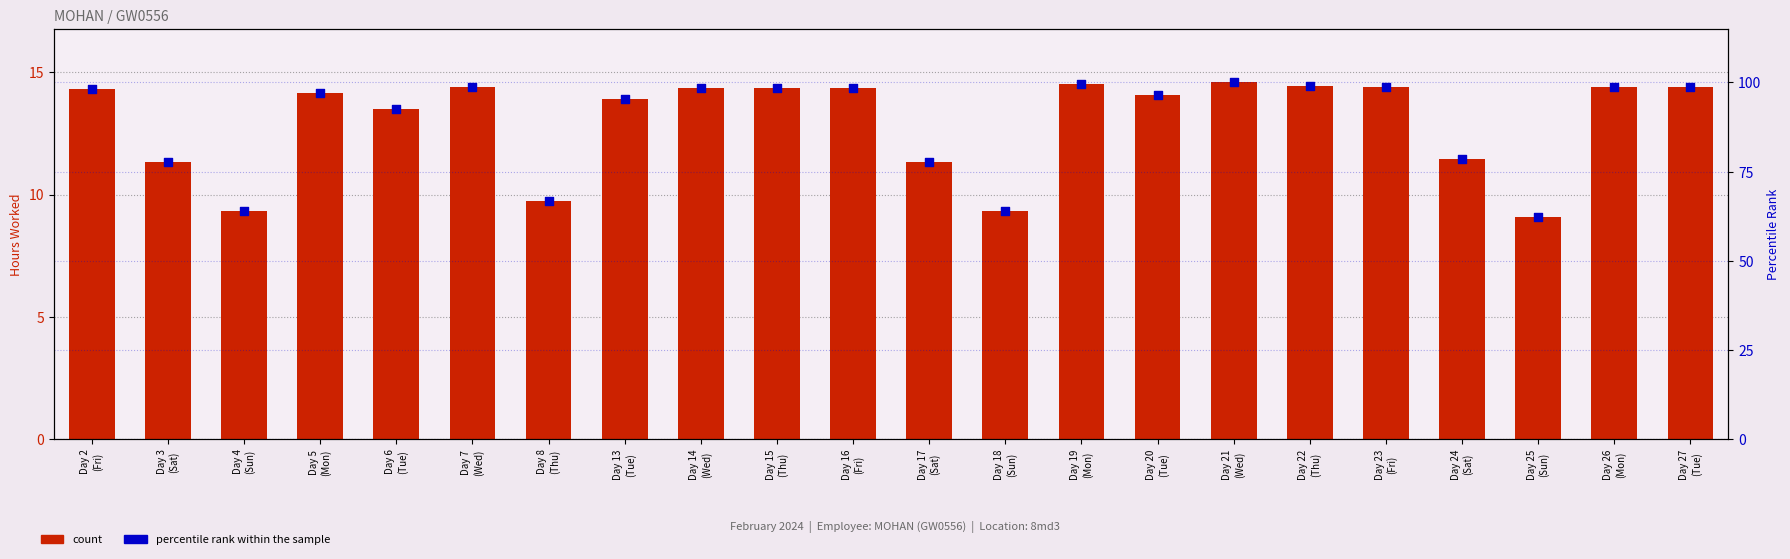

Which series reaches the minimum Y coordinate?

count